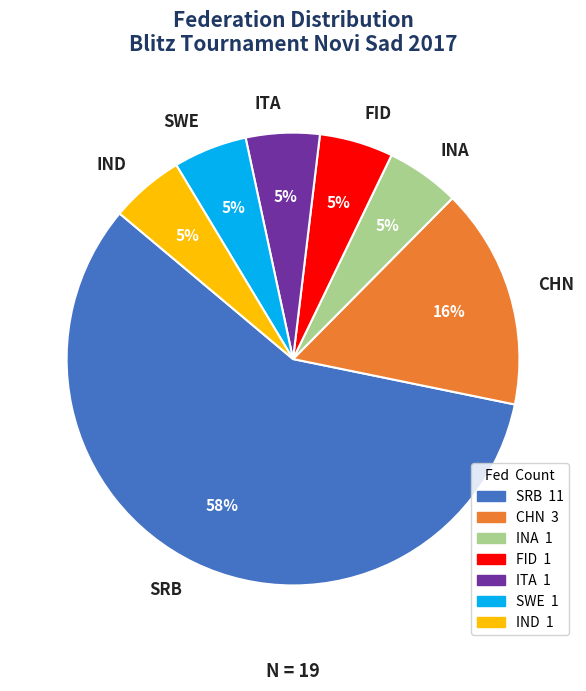

What is the largest slice in the pie chart?

SRB